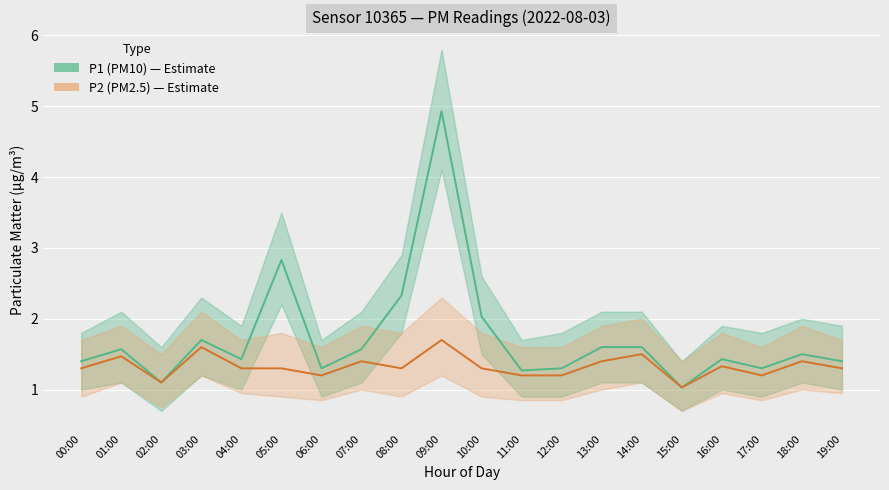

What is the smallest value displayed?

1.0